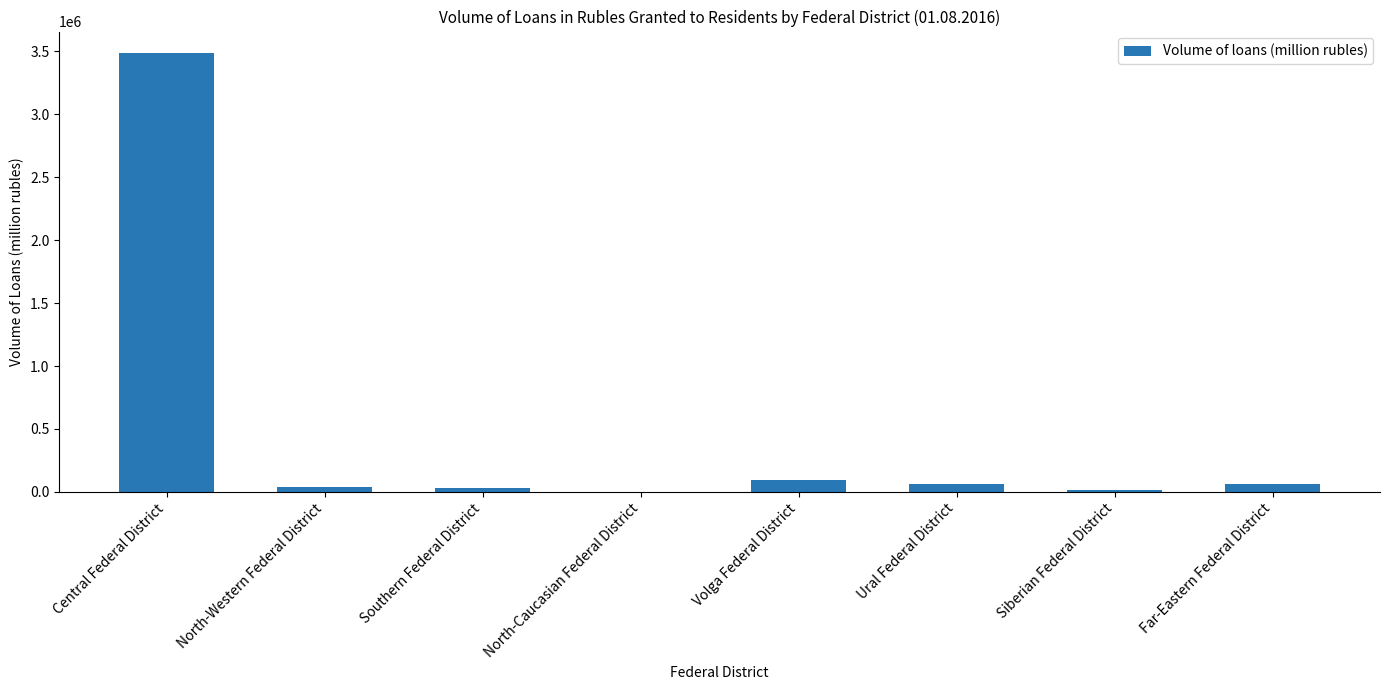

What is the sum of all values?

3794781